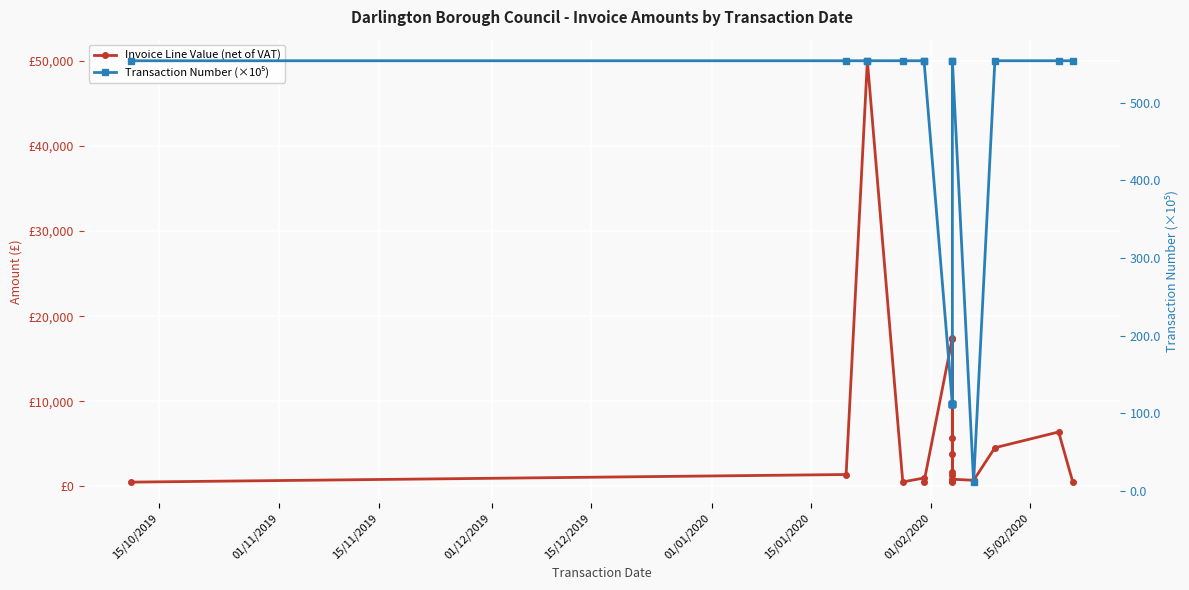

Is the value of Invoice Line Value (net of VAT) at 11 greater than the value of Transaction Number (×10⁵) at 15/10/2019?

Yes